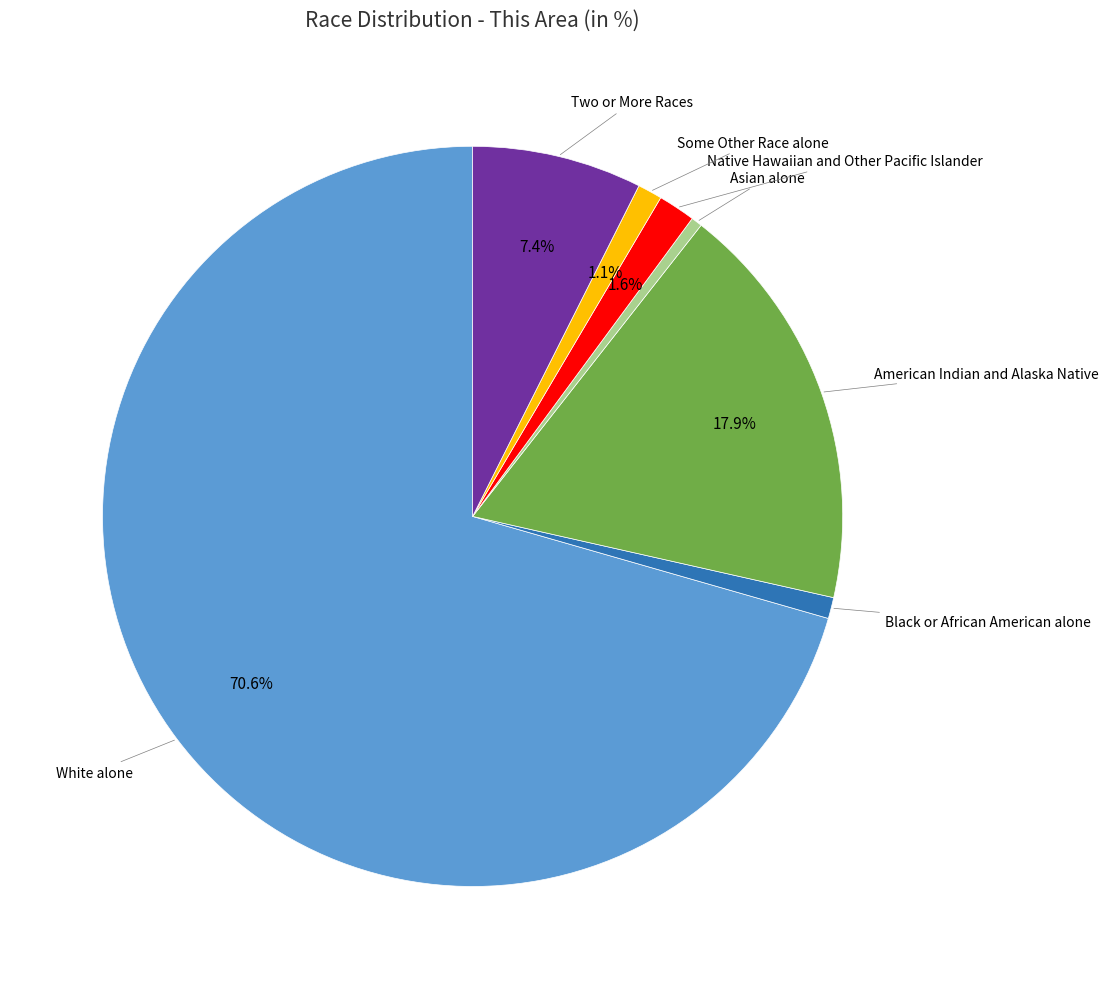

Is there a majority slice in this chart?

Yes